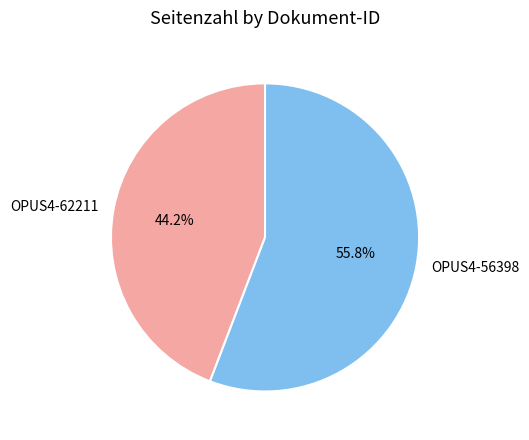

How many segments does this pie chart have?

2